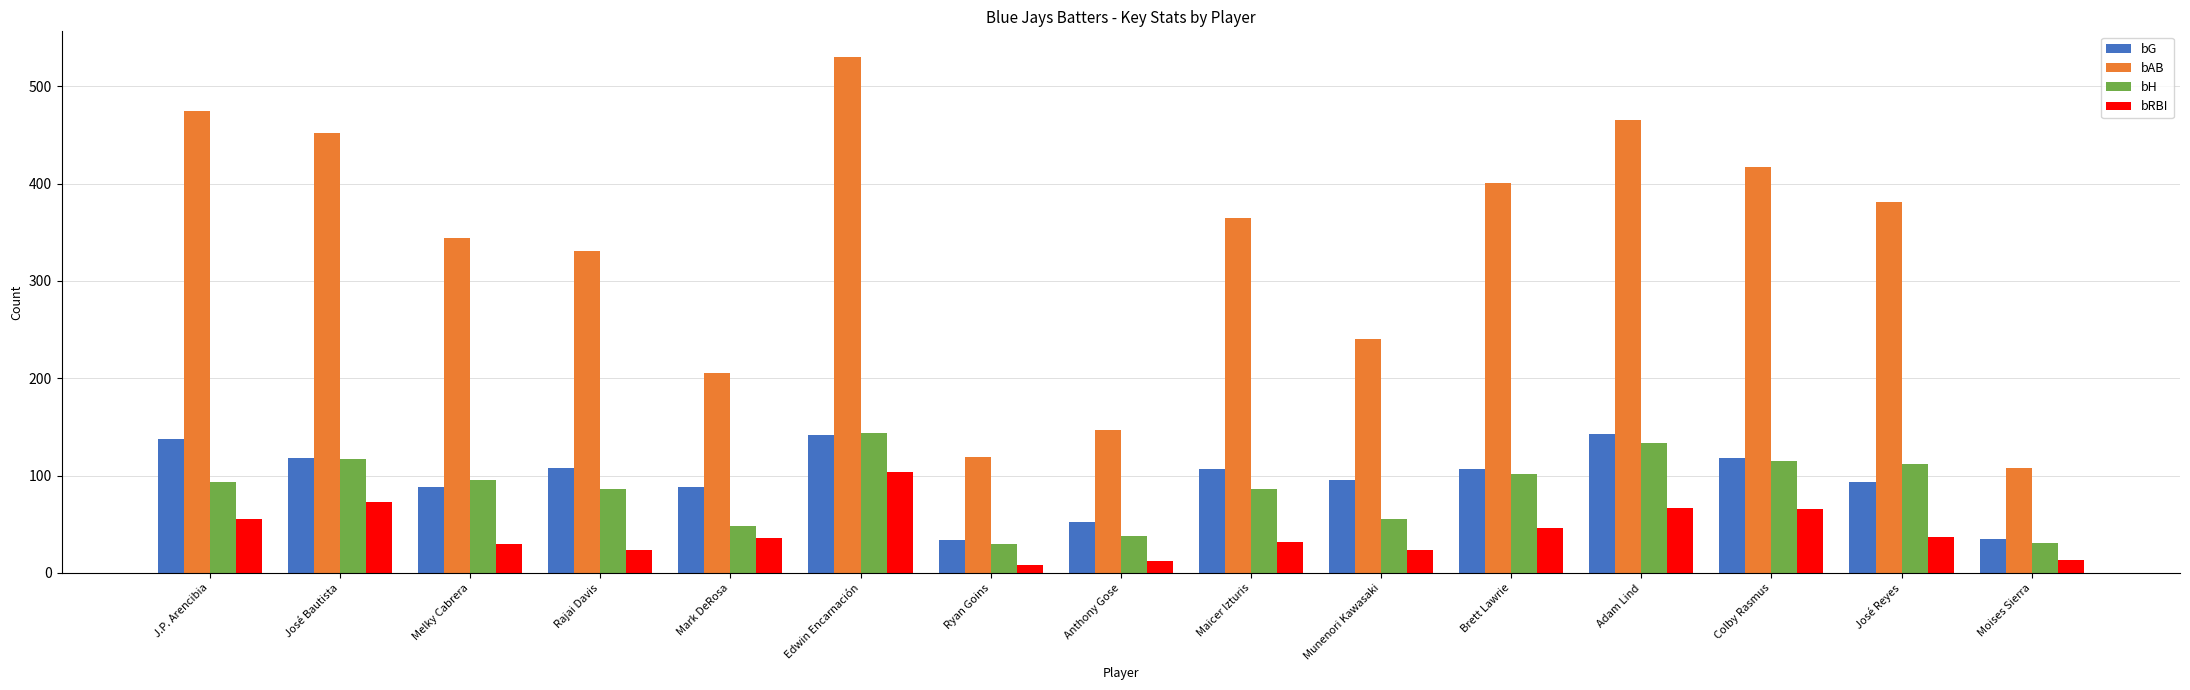

Which series has the largest total across all categories?

bAB